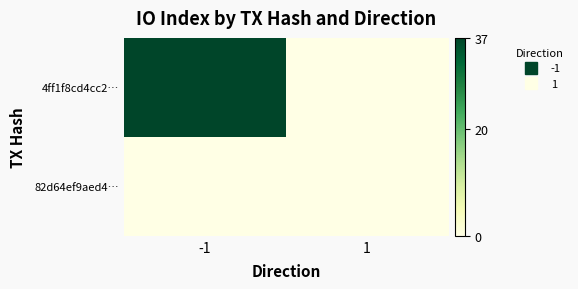

Which series changed the most between -1 and 1?

4ff1f8cd4cc2…